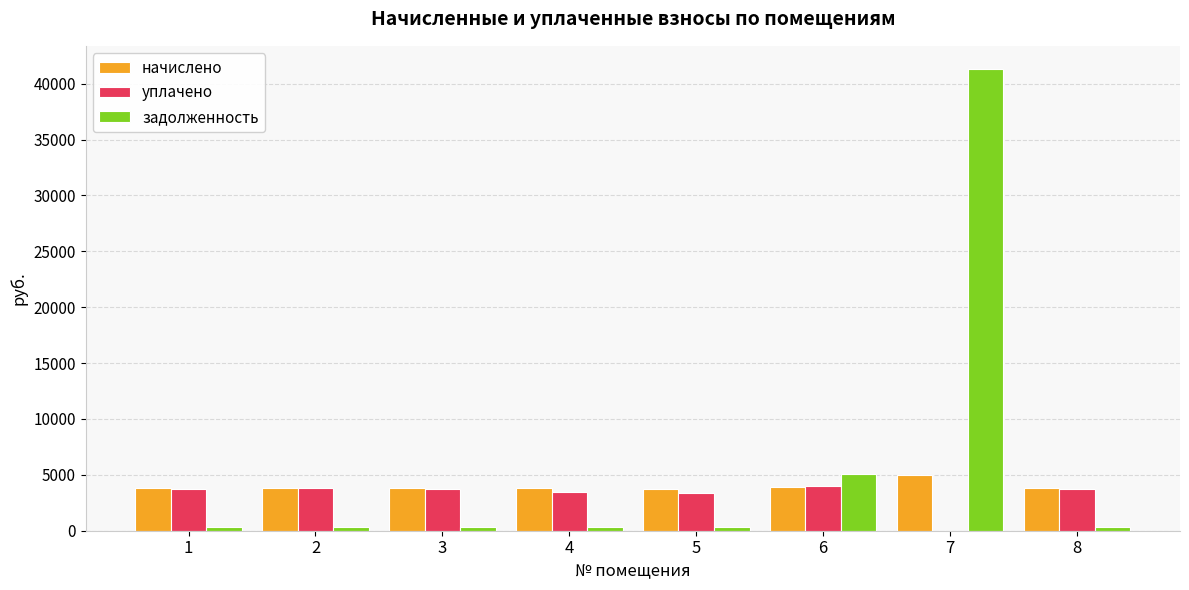

Is it true that уплачено equals 6057.9 at 3?

False